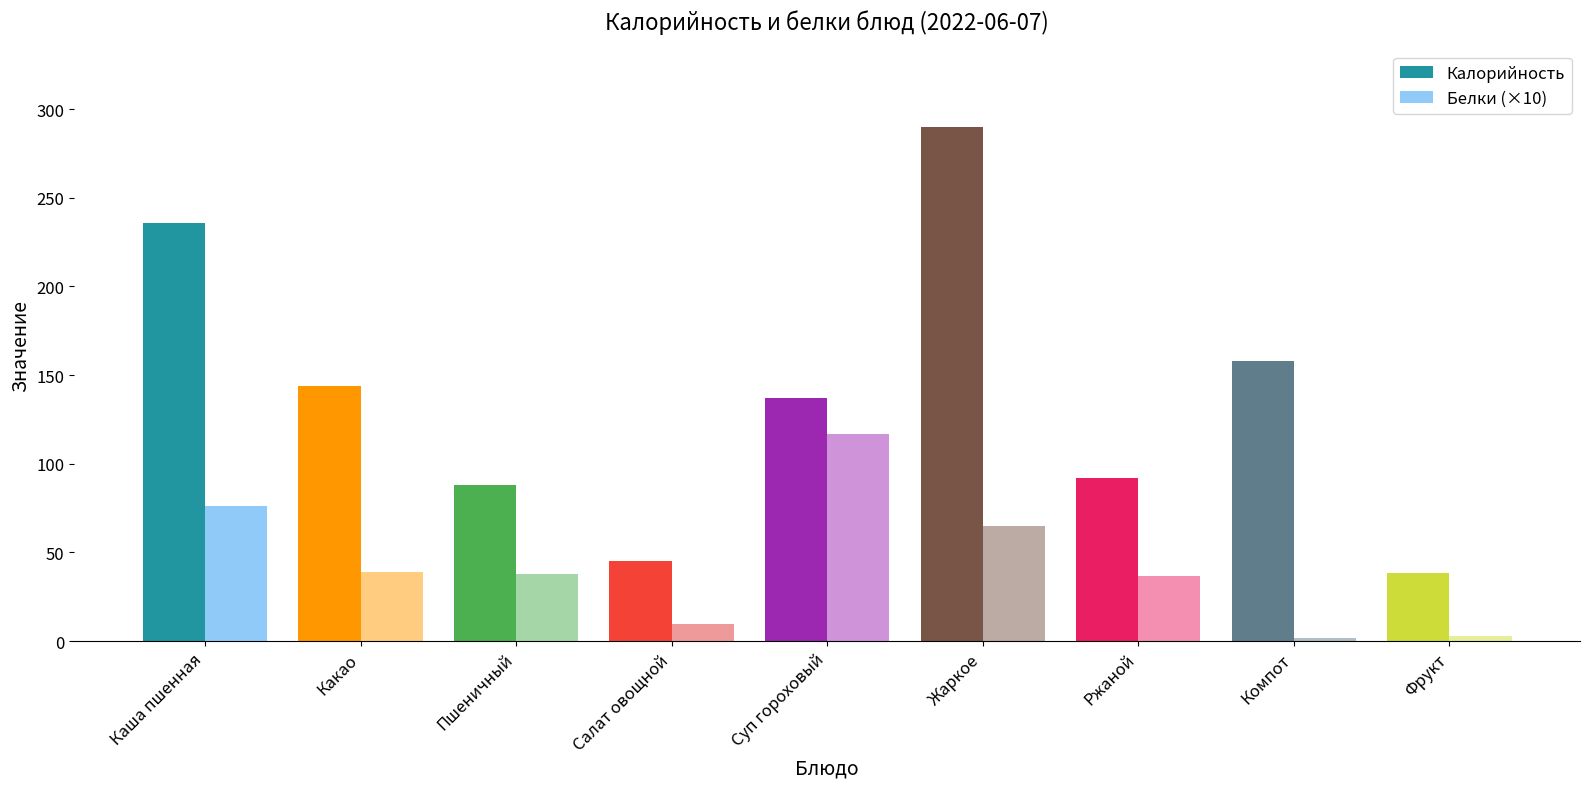

What is the label of the 9th bar from the left?

Фрукт